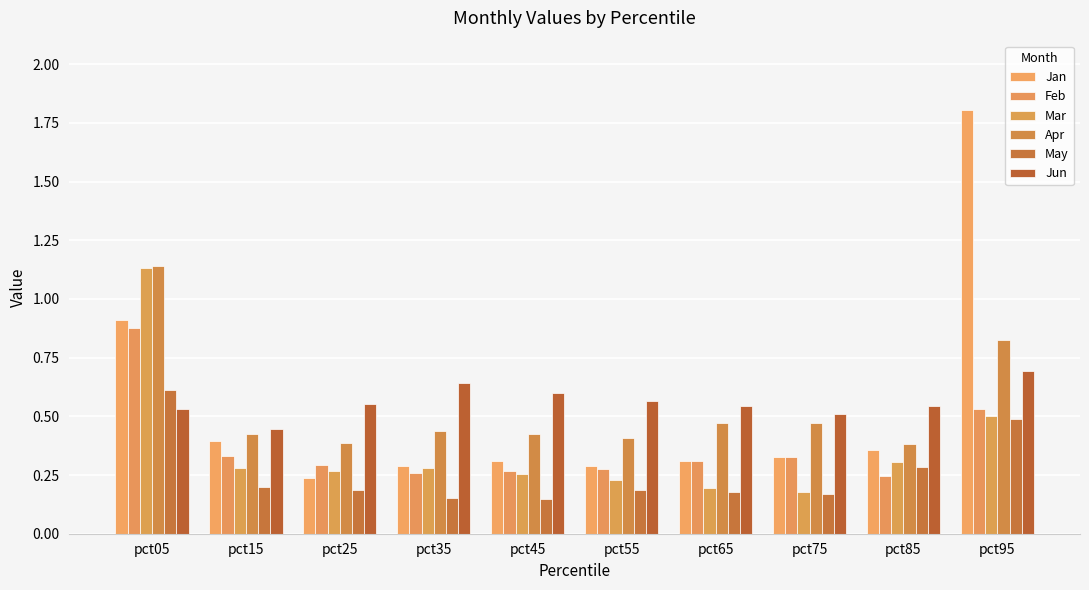

How many Feb values are between 0 and 1?

10